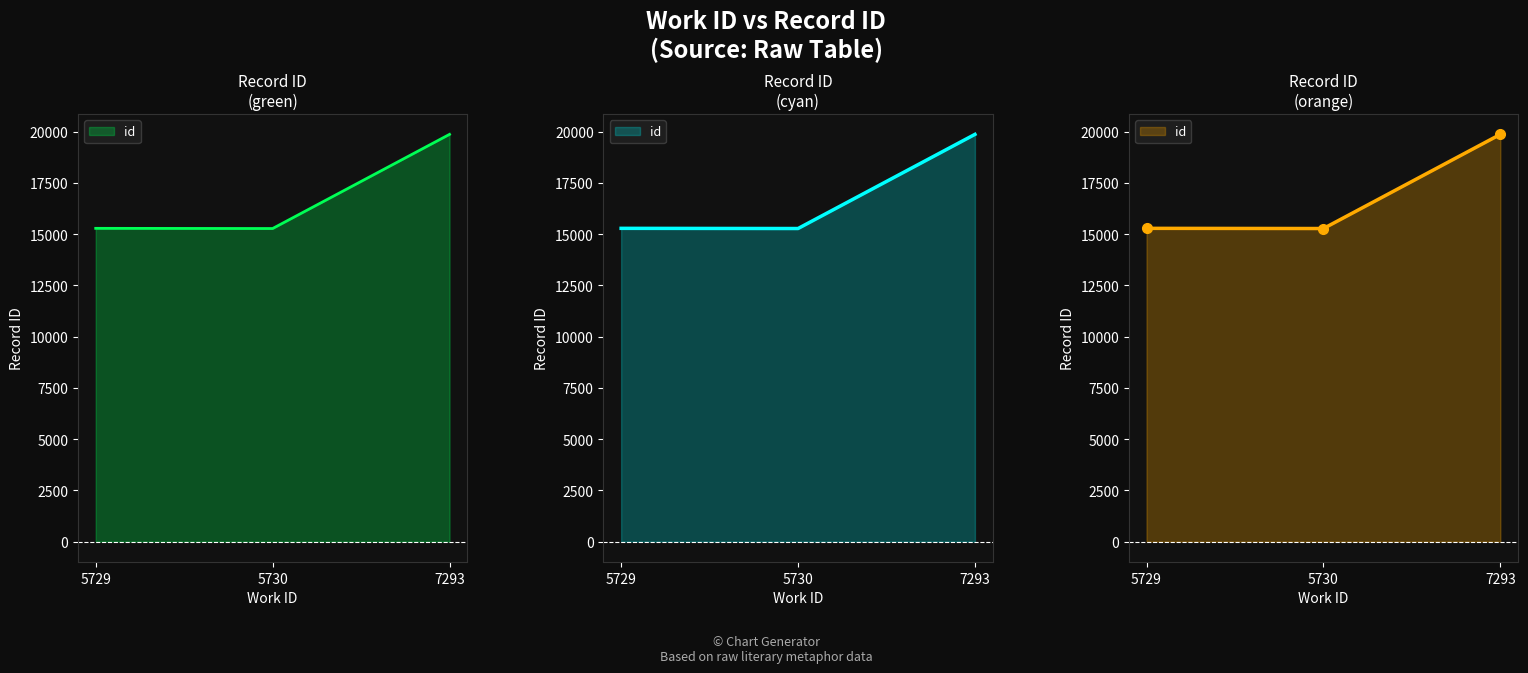

Reading left to right, what are all the values shown in this chart?

15279	15270	19862